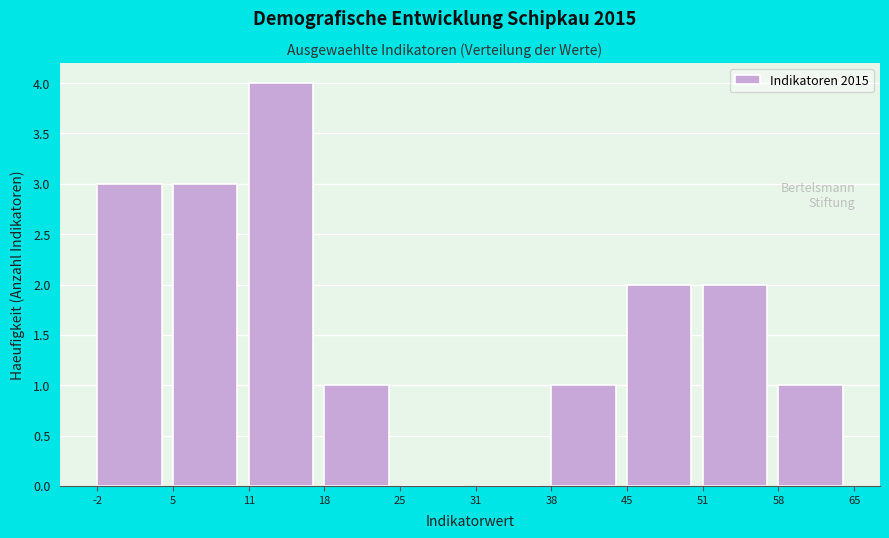

Reading left to right, list every bar in this chart as the range it spans on the x-axis followed by its height. The values are not printed on the chart, so give them approximately, as read against the axis.

-2 to 5: 3
5 to 11: 3
11 to 18: 4
18 to 25: 1
25 to 31: 0
31 to 38: 0
38 to 45: 1
45 to 51: 2
51 to 58: 2
58 to 65: 1